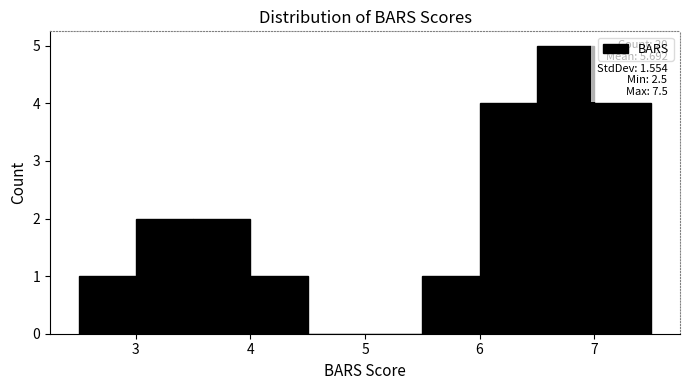

Which range on the x-axis has the tallest bar?

6.5 to 7.0